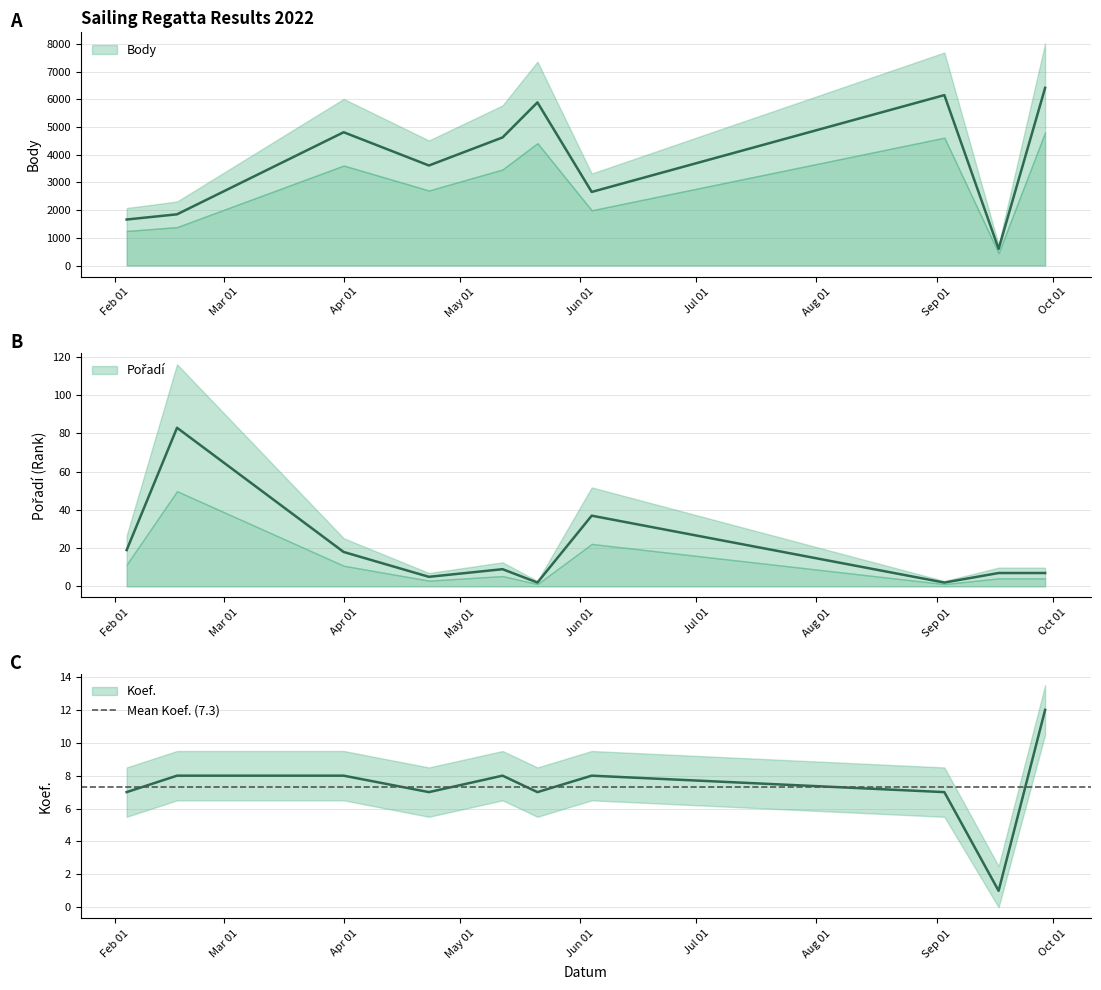

What is the value of the Body point at the 6th from the left?

5890